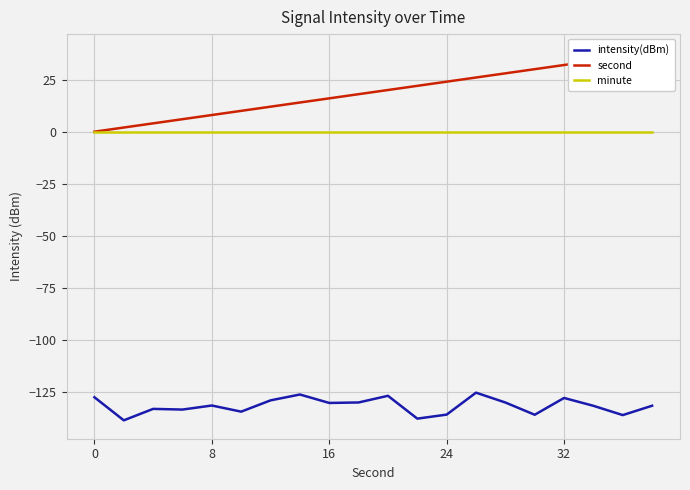

True or false: second and intensity(dBm) cross at least once.

False